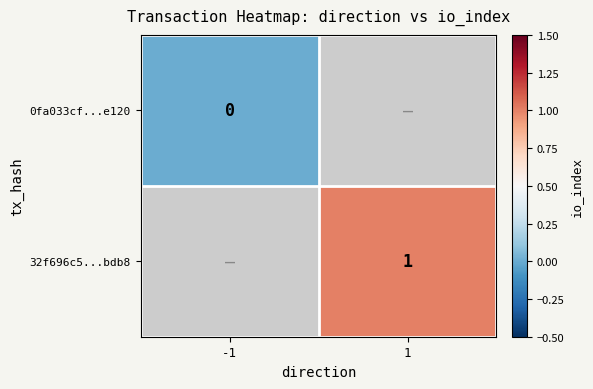

At which category does the chart reach its minimum across all series?

-1